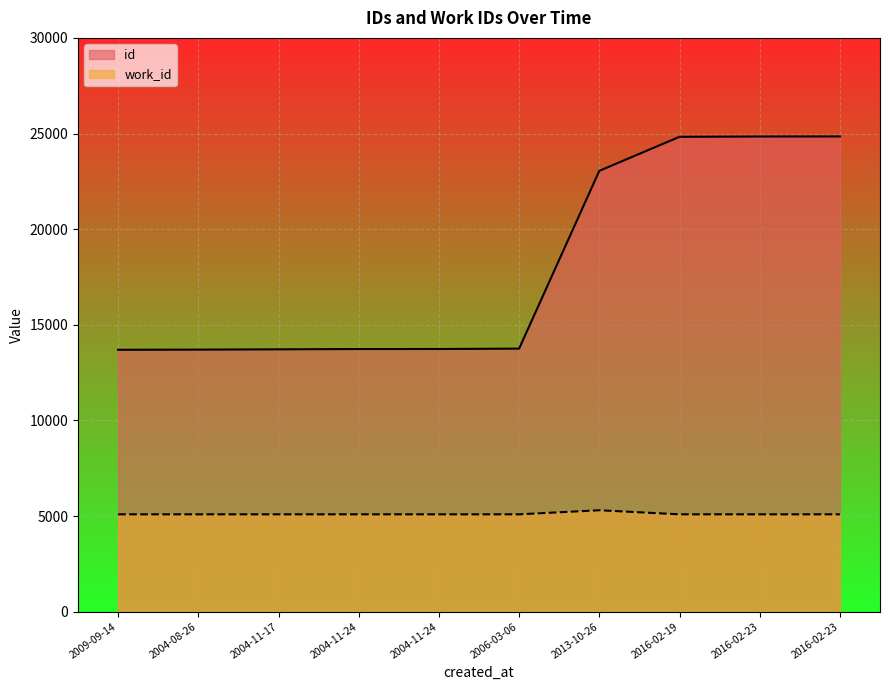

The work_id series shows 5088 at 2004-11-24. True or false?

True